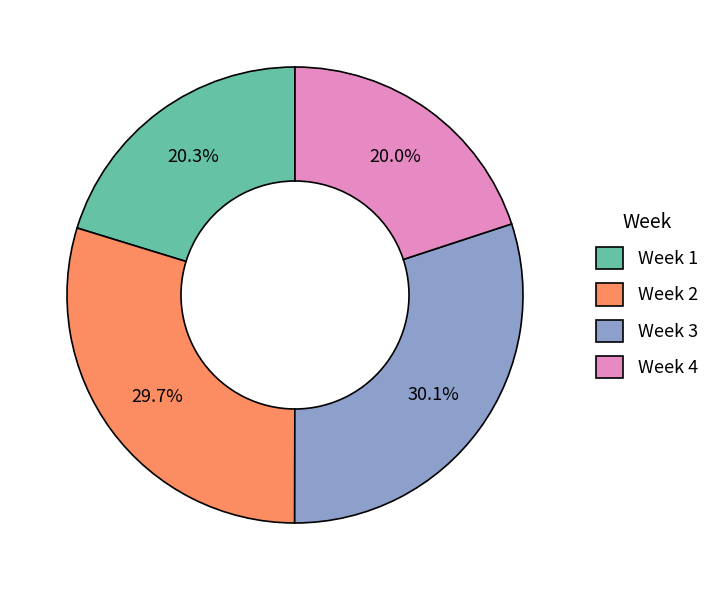

What is the ratio of the value at Week 1 to the value at Week 3?

0.7